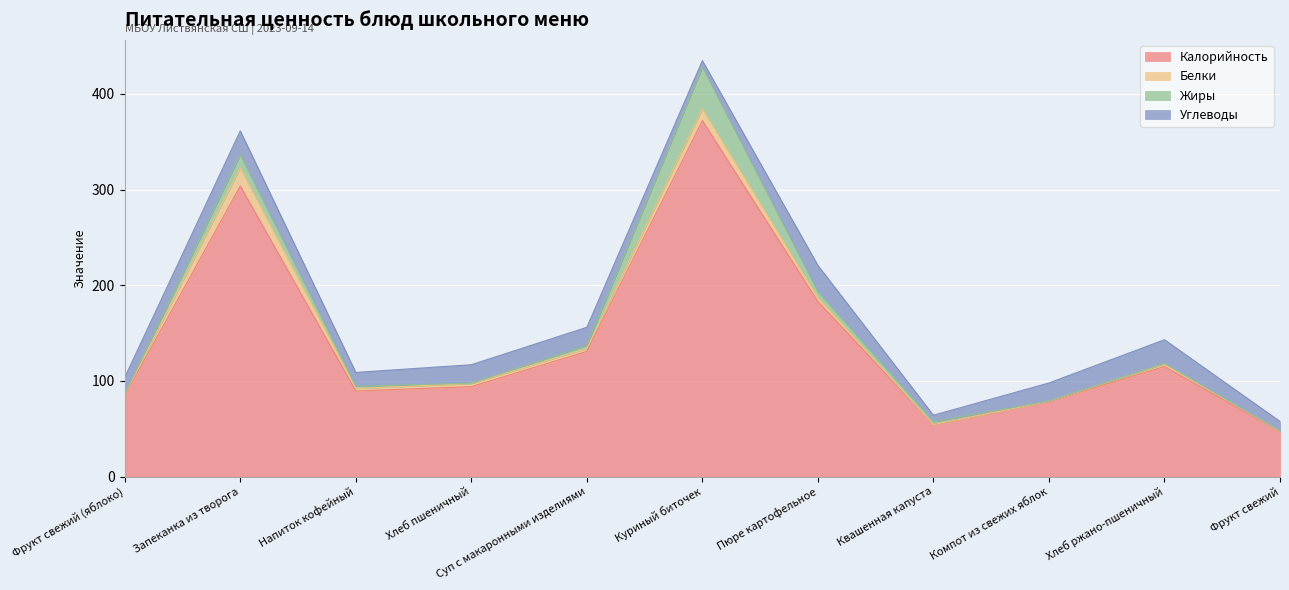

How many lines are shown in the chart?

4